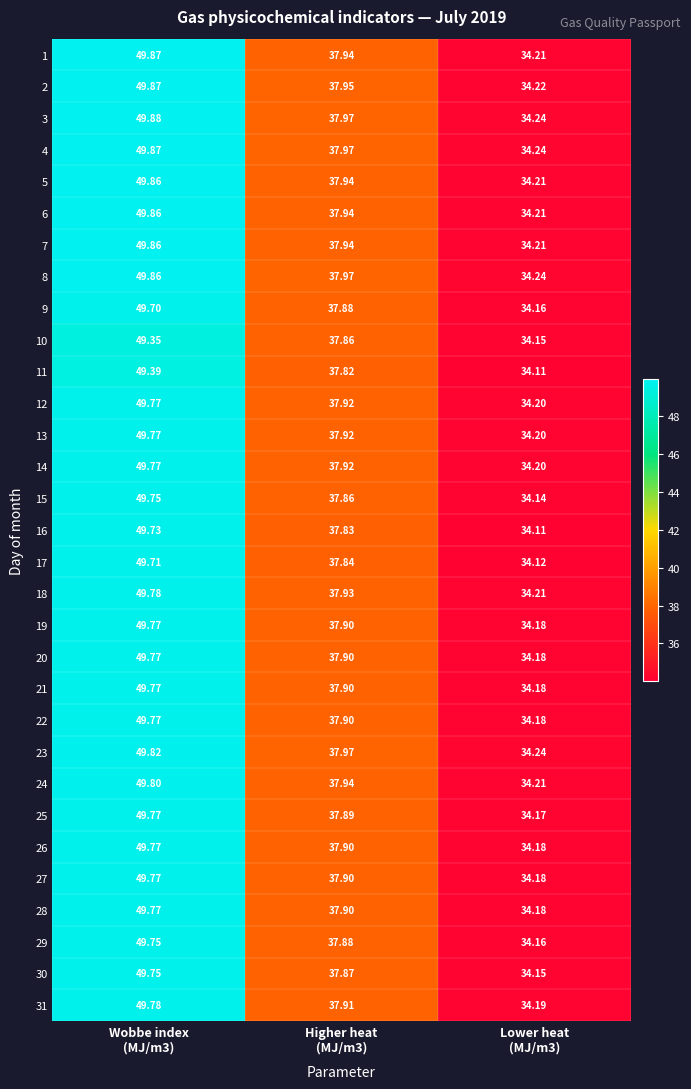

What is the total value across all series at Wobbe index
(MJ/m3)?

1542.7